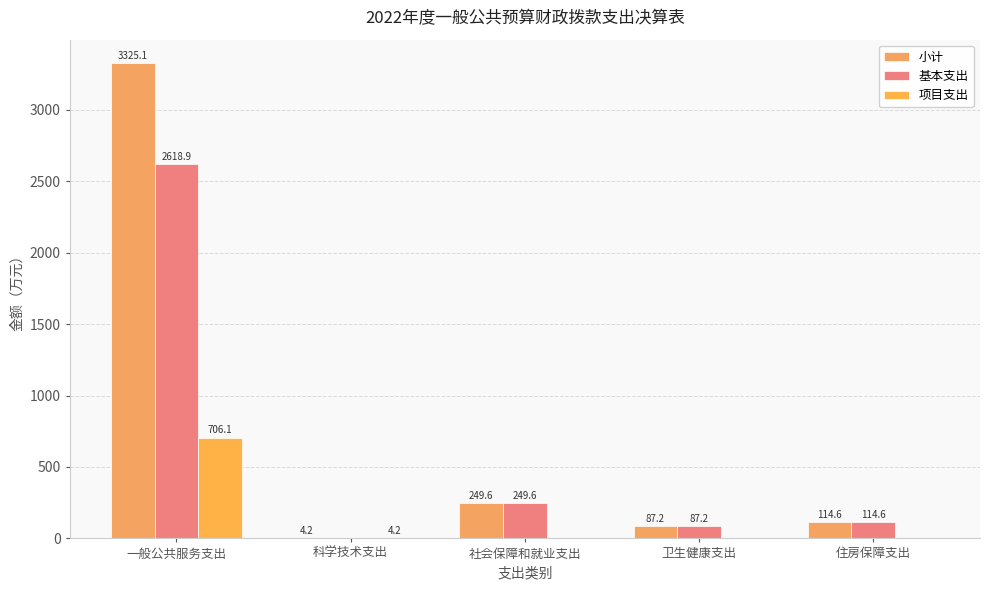

What position from the right is 科学技术支出?

4